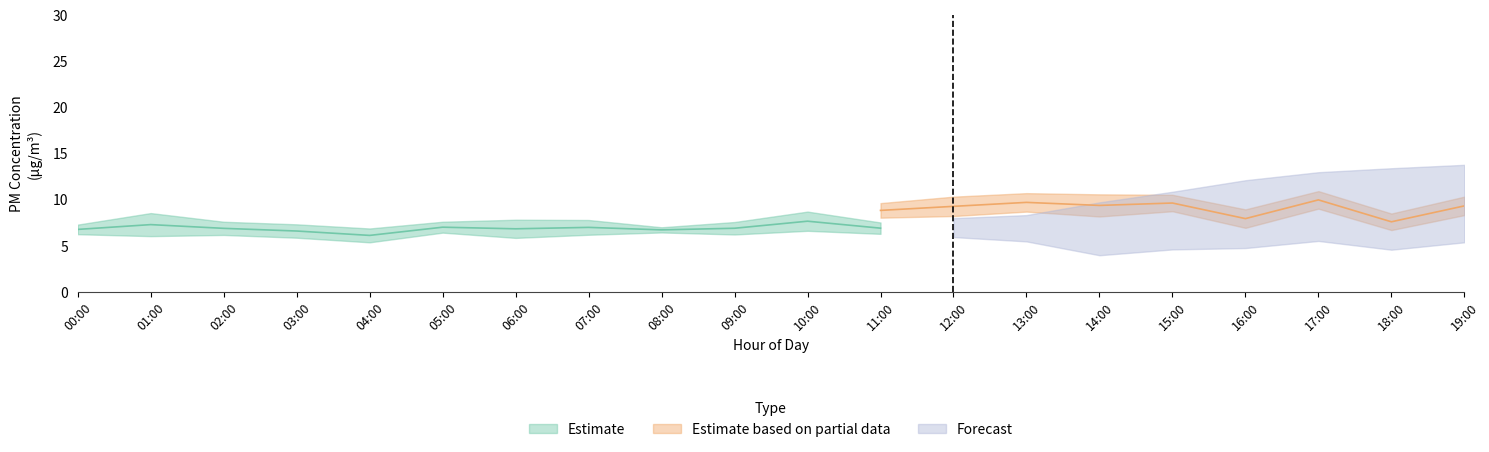

True or false: P2_upper has a value of 3.6 at 08:00.

False